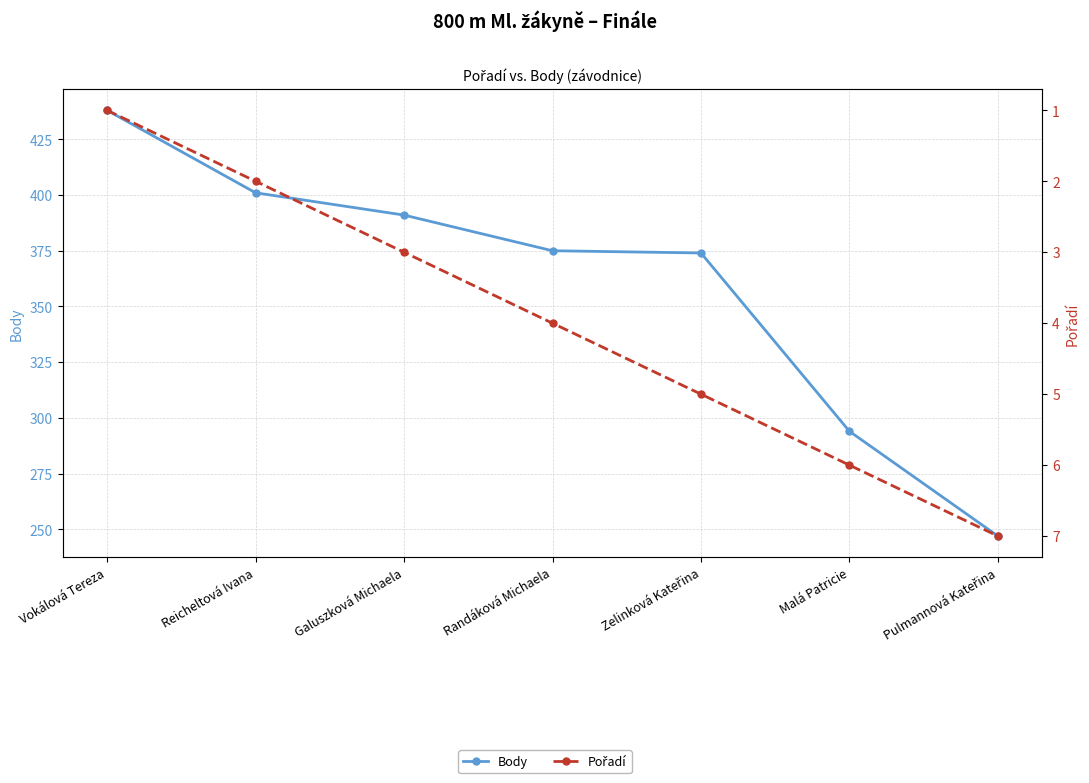

What are all the series names shown in the legend?

Body, Pořadí